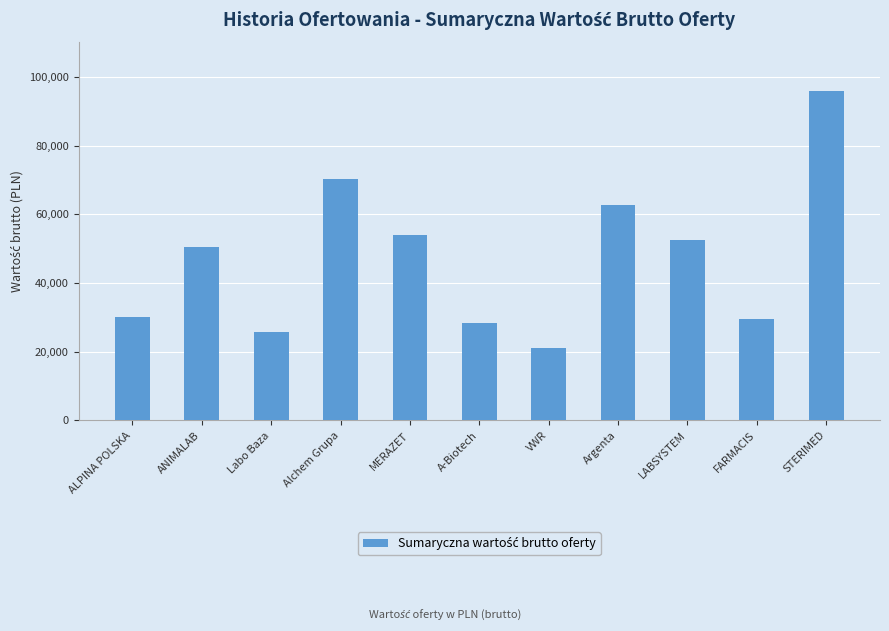

What value does the data have at Alchem Grupa?

70103.3